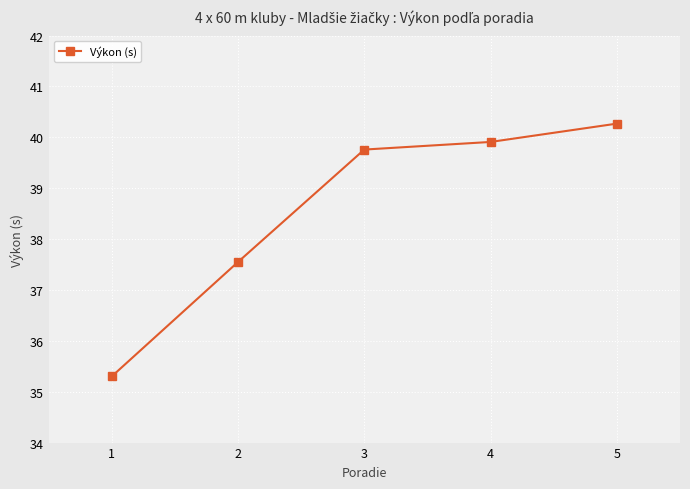

What is the value of the 4th point from the left?

39.9